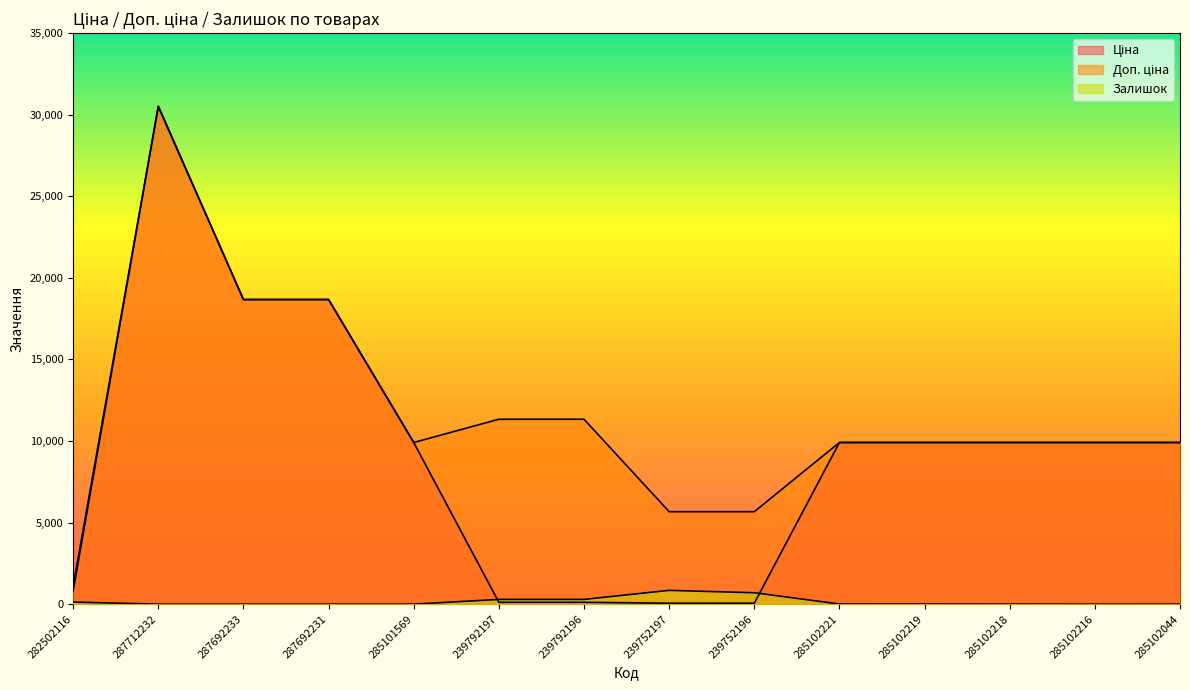

Reading left to right, transcribe all the data shown in this chart.

Ціна: 813.0	30512.3	18671.5	18671.5	9908.5	113.3	113.3	56.7	56.7	9908.5	9908.5	9908.5	9908.5	9908.5
Доп. ціна: 1101.8	30512.3	18671.5	18671.5	9908.5	11334.0	11334.0	5667.0	5667.0	9908.5	9908.5	9908.5	9908.5	9908.5
Залишок: 125.0	0.0	0.0	0.0	0.0	289.0	290.0	845.0	698.0	8.0	7.0	3.0	0.0	1.0